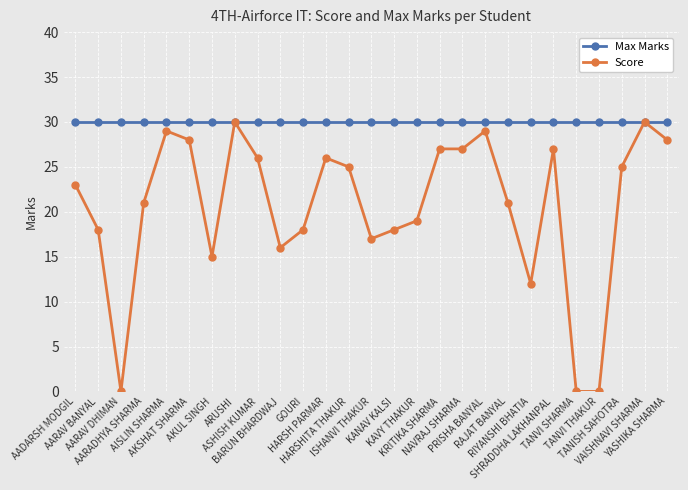

How many lines are shown in the chart?

2